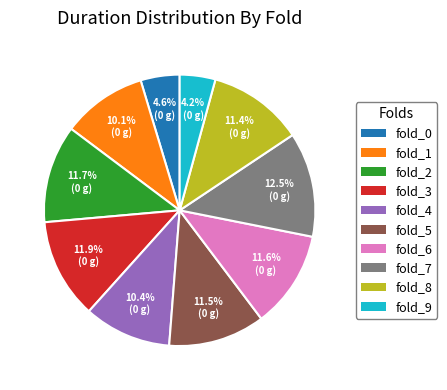

Is it true that fold_6 is 12% of the pie?

True